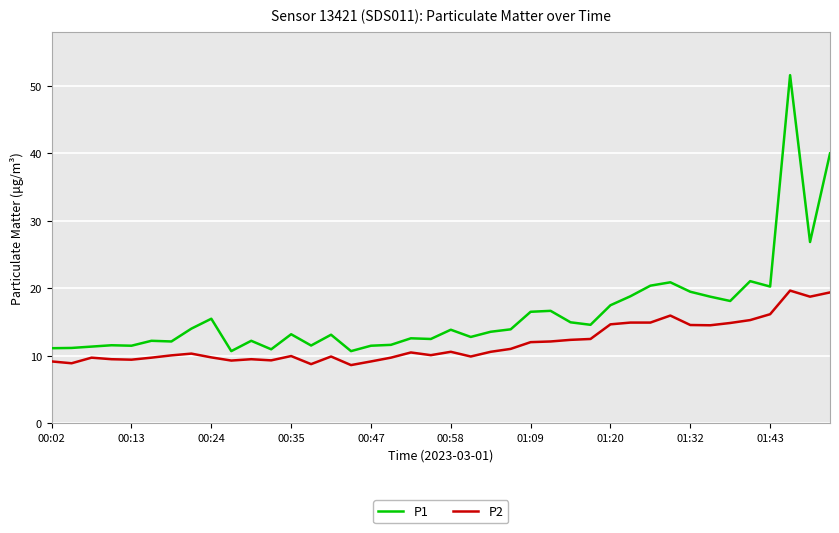

What is the difference between the maximum and minimum values in the P2 series?

11.0